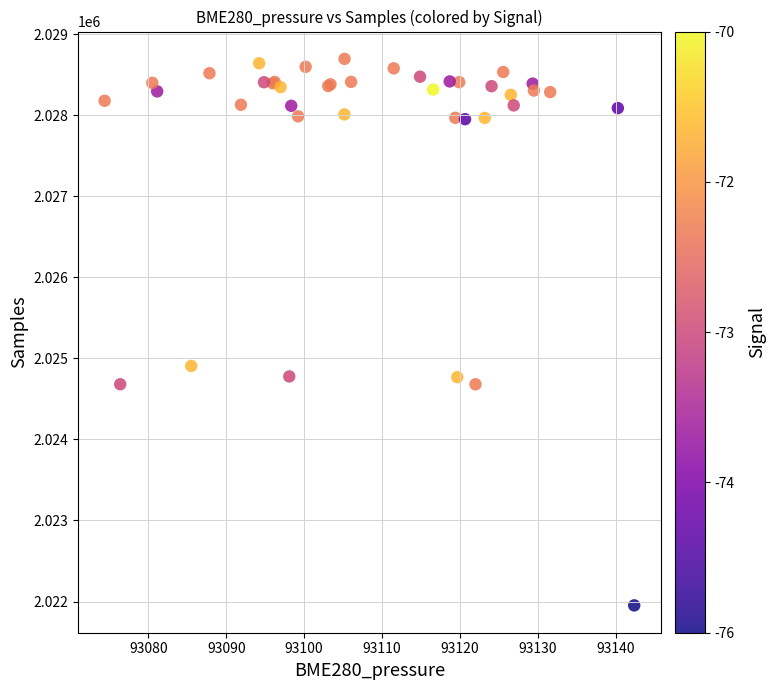

What Y value in the scatter plot is closest to 2025323?

2024906